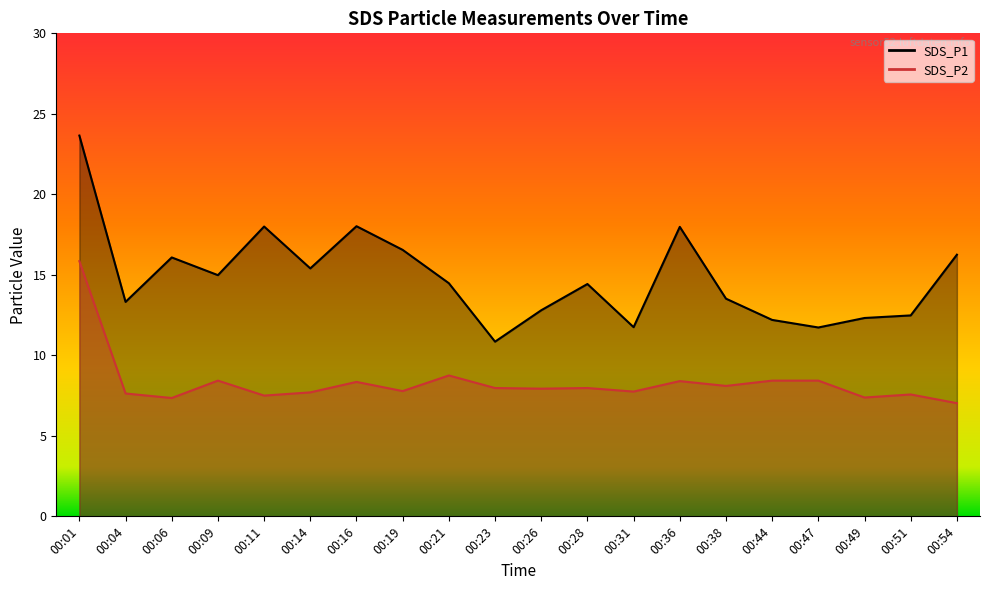

Which series has the largest total across all categories?

SDS_P1